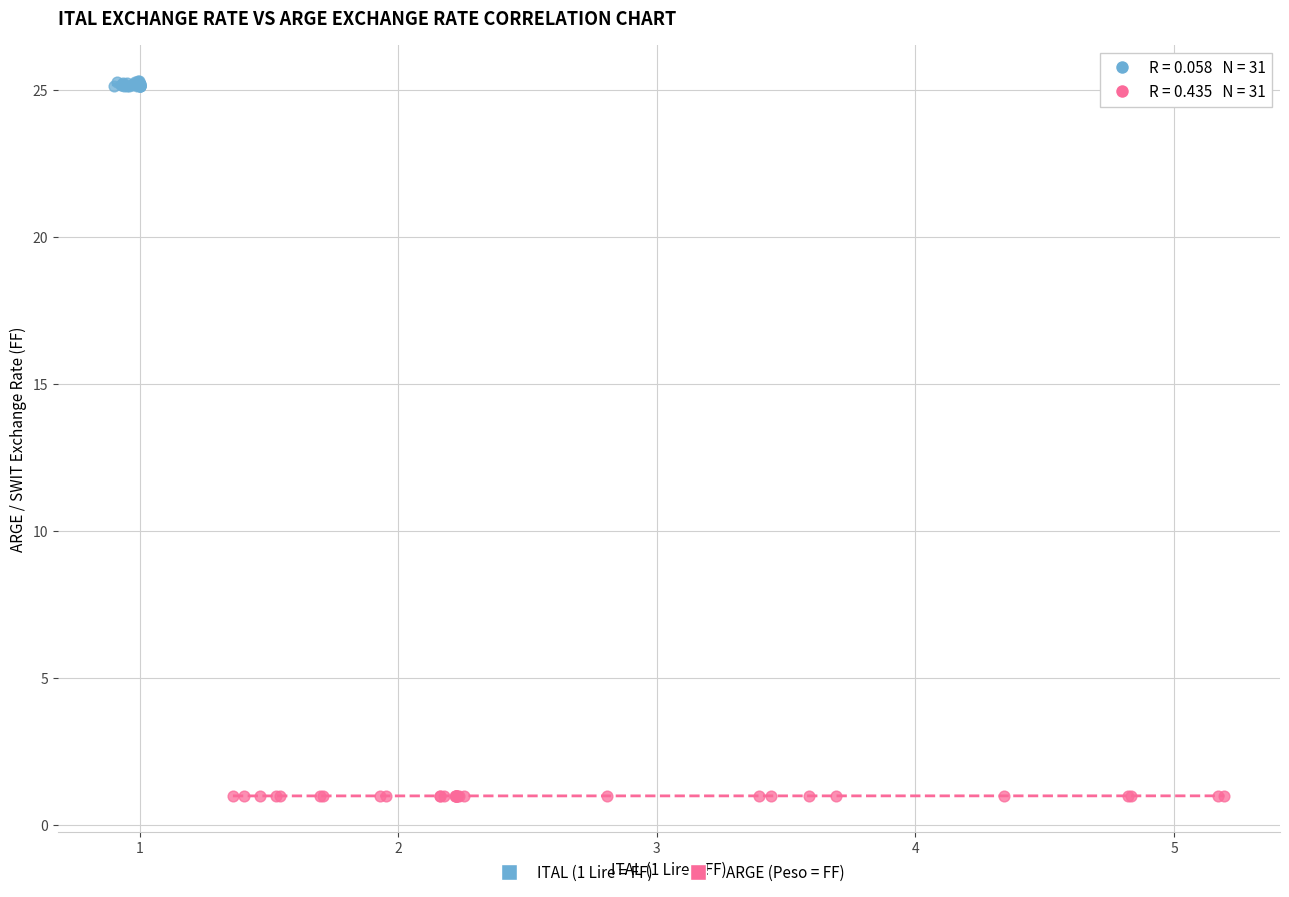

Which series contains the highest Y value?

ITAL (1 Lire = FF)